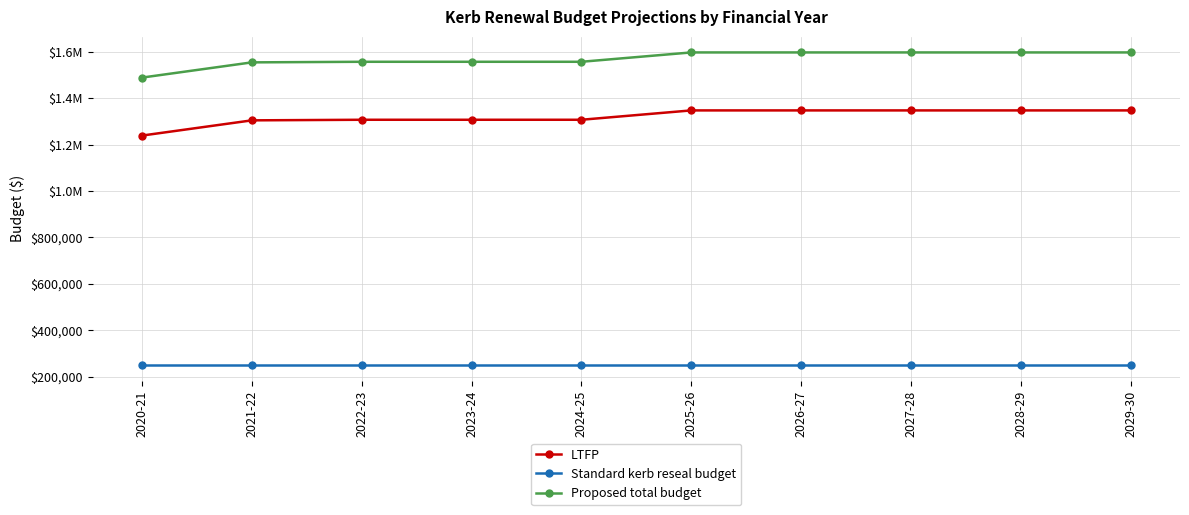

At which label does Proposed total budget reach its minimum?

2020-21